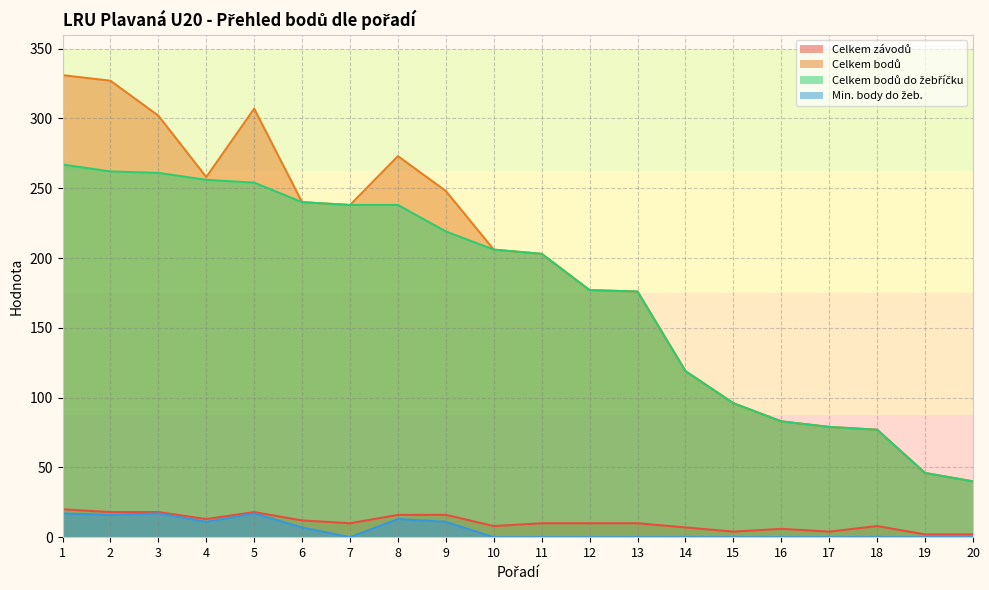

Reading right to left, list all the values displayed in this chart.

Celkem závodů: 20=2	19=2	18=8	17=4	16=6	15=4	14=7	13=10	12=10	11=10	10=8	9=16	8=16	7=10	6=12	5=18	4=13	3=18	2=18	1=20
Celkem bodů: 20=40	19=46	18=77	17=79	16=83	15=96	14=119	13=176	12=177	11=203	10=206	9=248	8=273	7=238	6=240	5=307	4=258	3=302	2=327	1=331
Celkem bodů do žebříčku: 20=40	19=46	18=77	17=79	16=83	15=96	14=119	13=176	12=177	11=203	10=206	9=219	8=238	7=238	6=240	5=254	4=256	3=261	2=262	1=267
Min. body do žeb.: 20=0	19=0	18=0	17=0	16=0	15=0	14=0	13=0	12=0	11=0	10=0	9=11	8=13	7=0	6=7	5=17	4=11	3=17	2=16	1=17